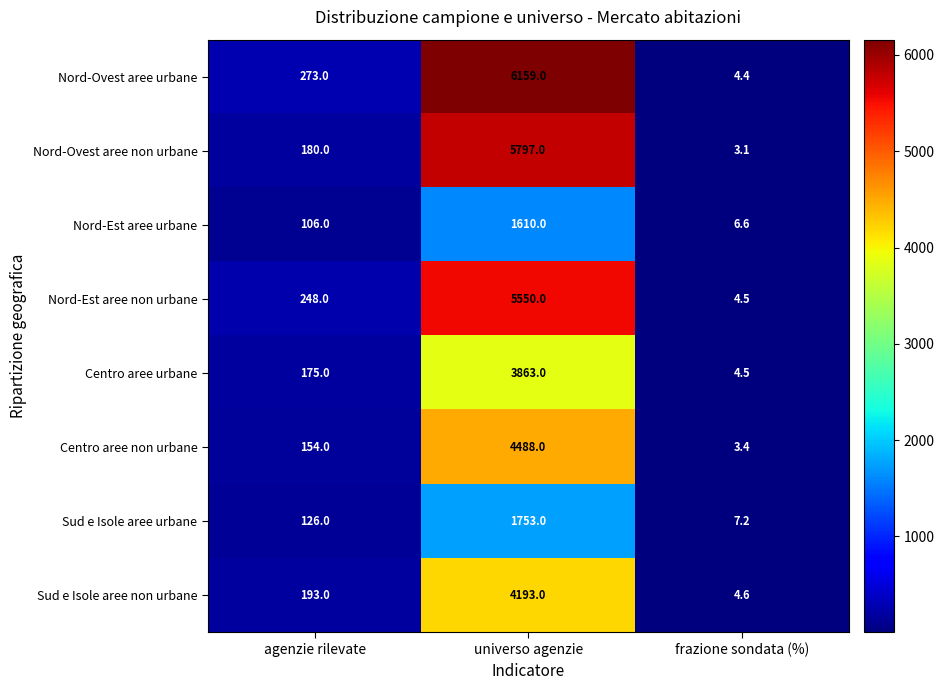

How many categories are shown in the chart?

3